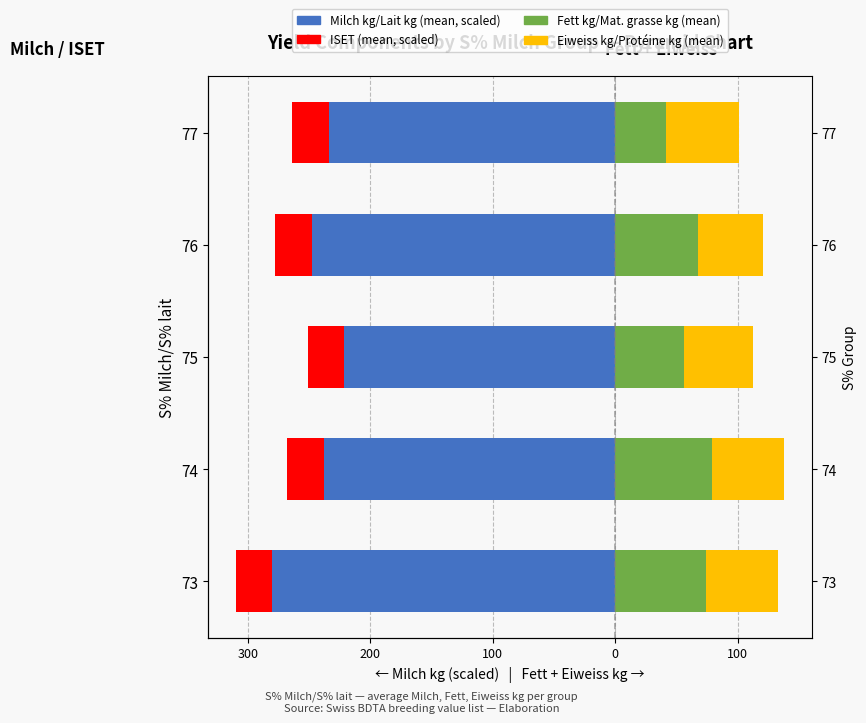

At how many categories does at least one series exceed -78?

5